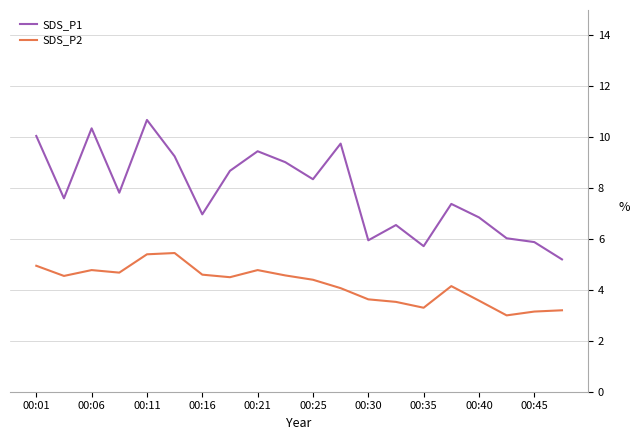

True or false: SDS_P1 and SDS_P2 intersect in this chart.

False